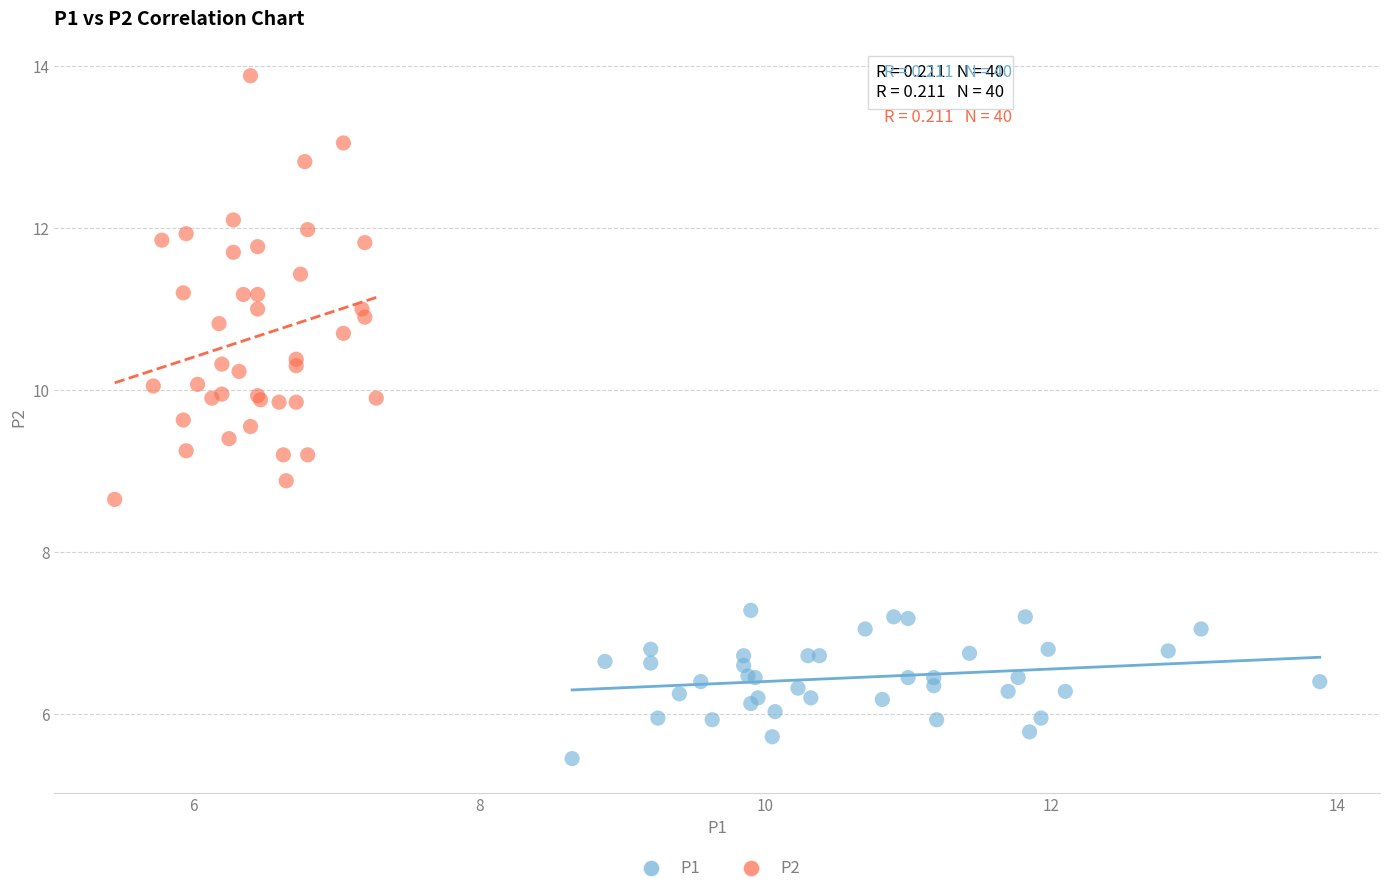

Which series has the widest spread of Y values?

P2